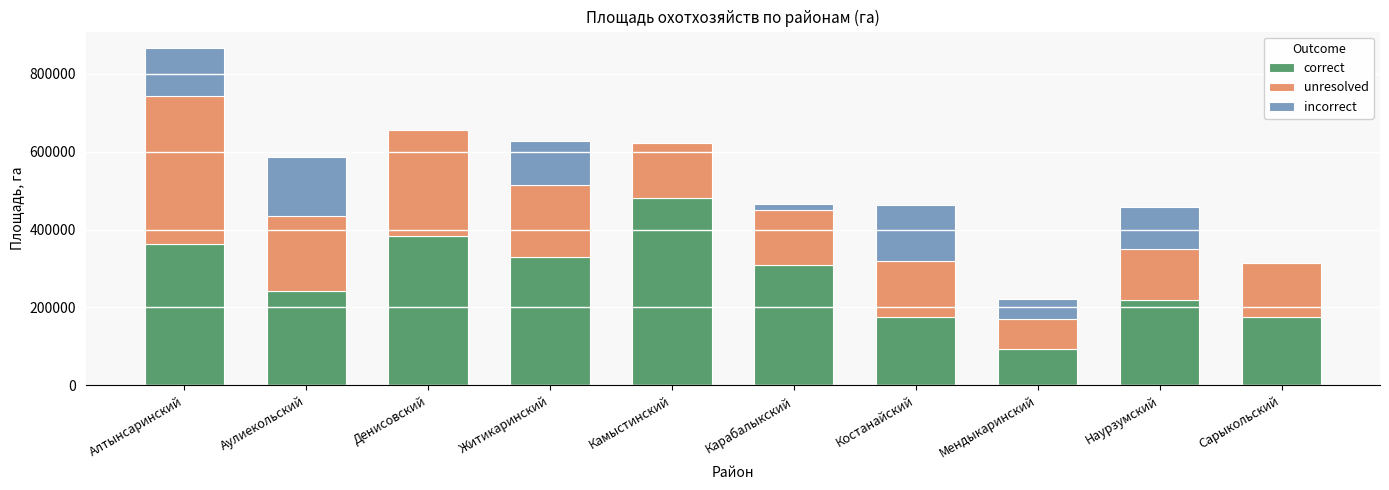

Is it true that correct equals 126577 at Карабалыкский?

False